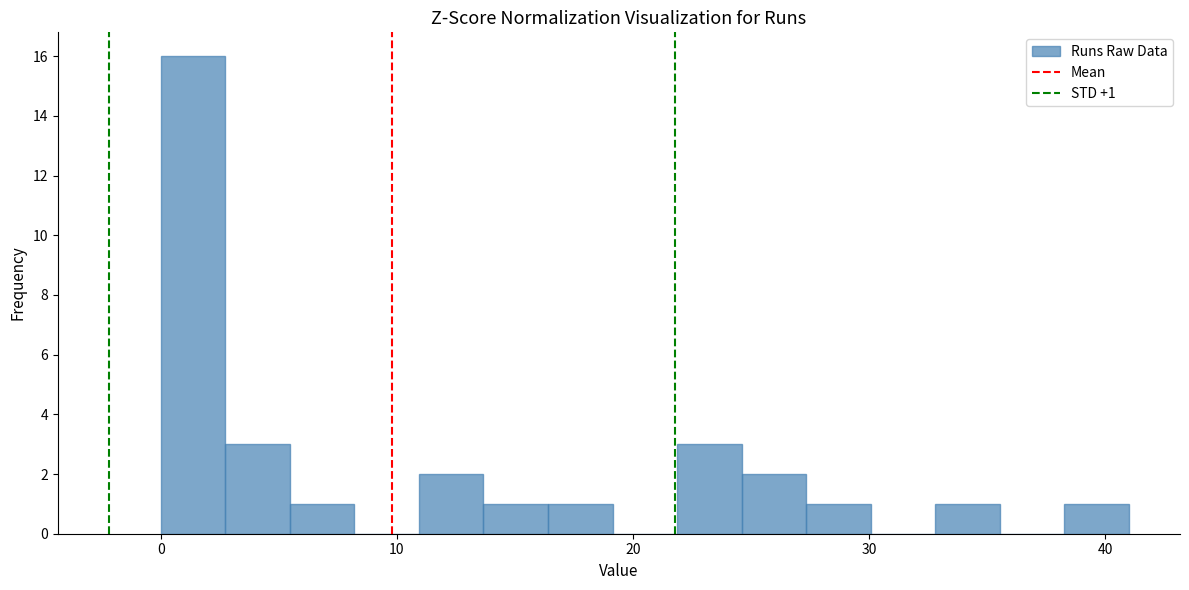

Read against the x-axis, roughly where is the centre of the tallest bar?

1